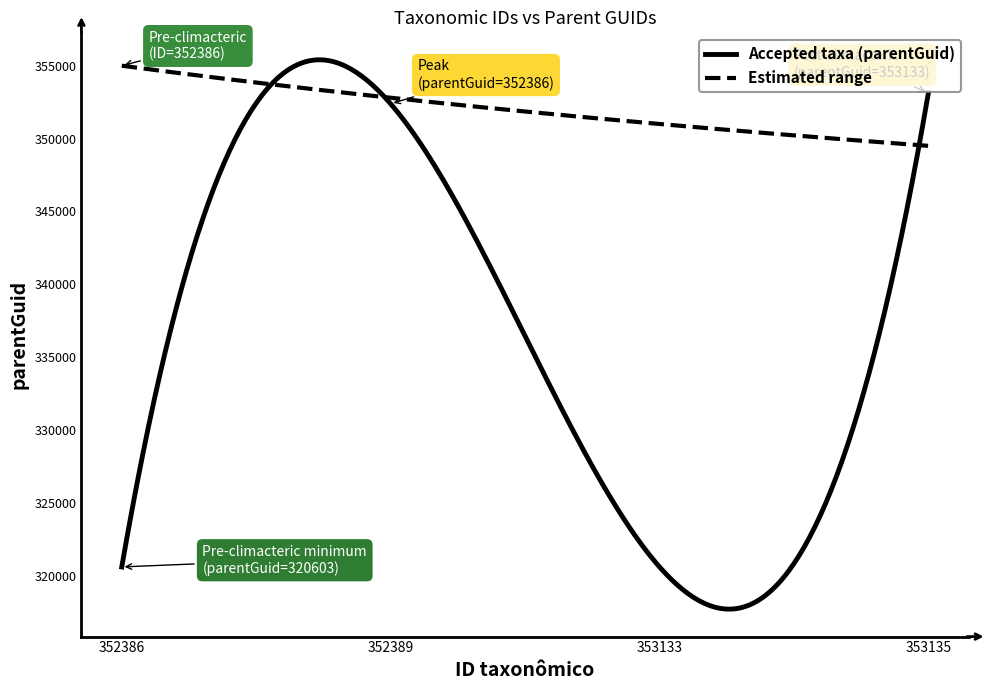

Count the number of data series in this chart.

2